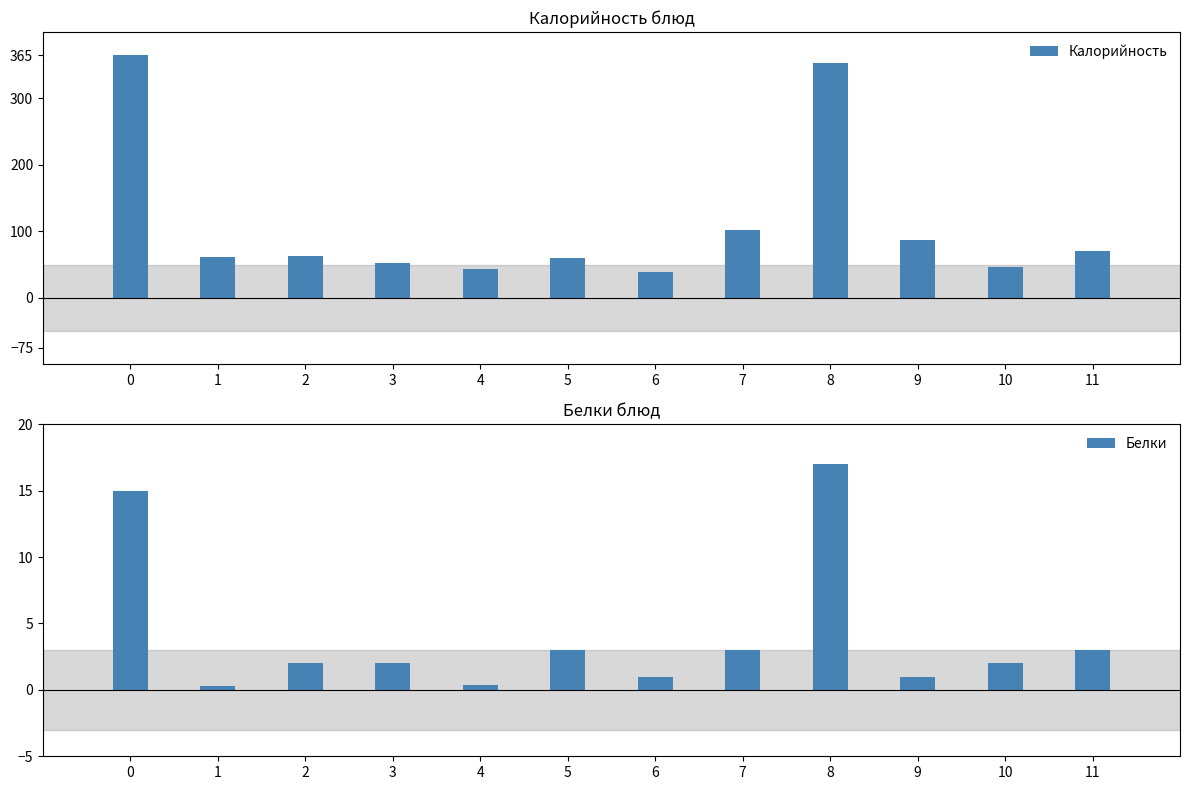

Reading right to left, transcribe all the data shown in this chart.

Калорийность: 70.0	46.0	87.0	353.0	102.0	38.0	60.0	44.0	52.0	63.0	61.0	365.0
Белки: 3.0	2.0	1.0	17.0	3.0	1.0	3.0	0.4	2.0	2.0	0.3	15.0